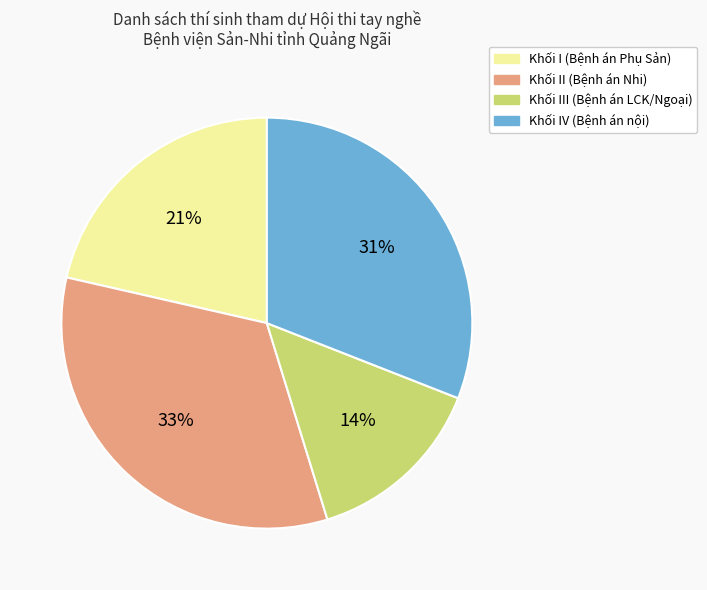

Approximately how many times larger is the value at Khối I (Bệnh án Phụ Sản) compared to Khối IV (Bệnh án nội)?

0.7